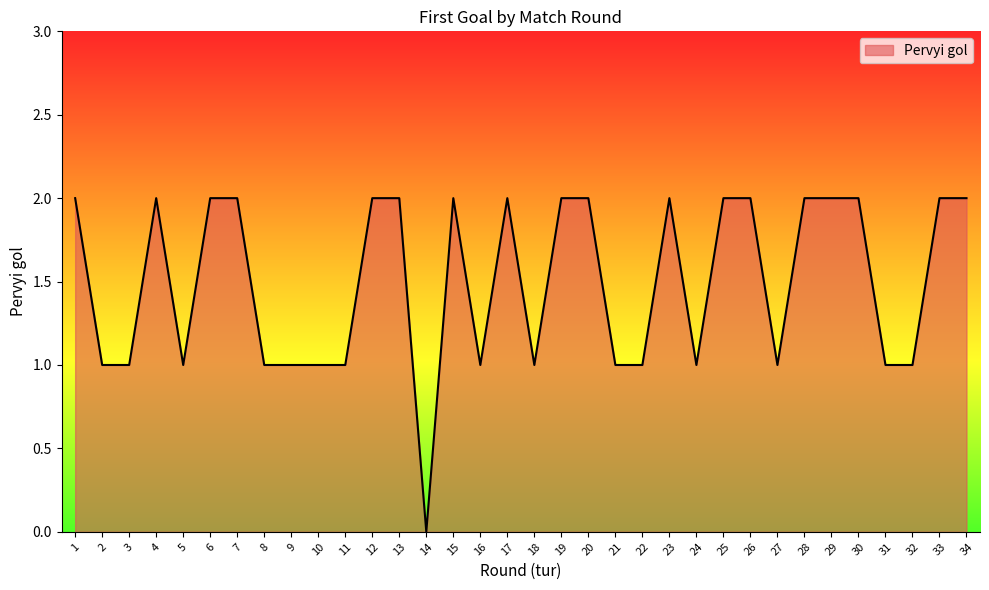

How many lines are shown in the chart?

1